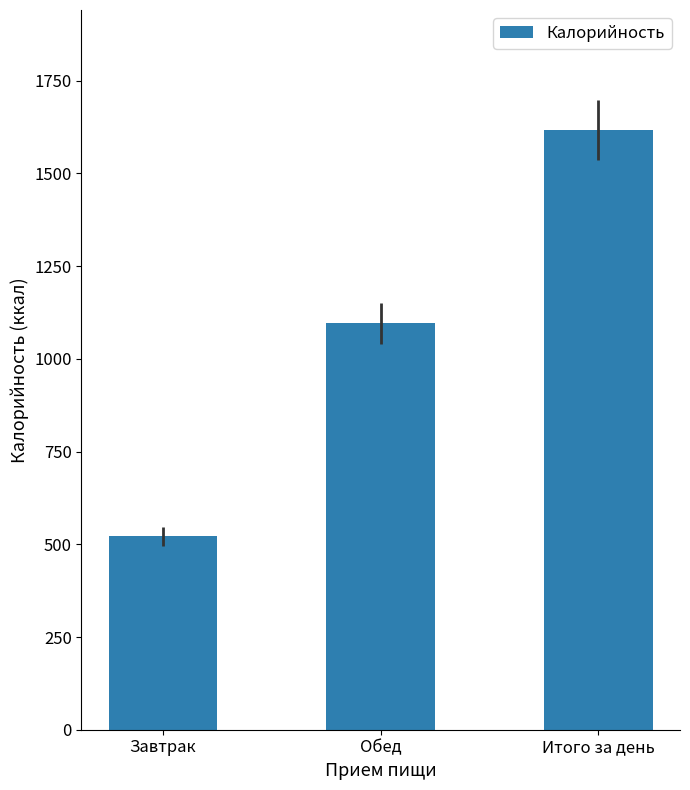

What is the difference between the maximum and minimum values?

1096.1